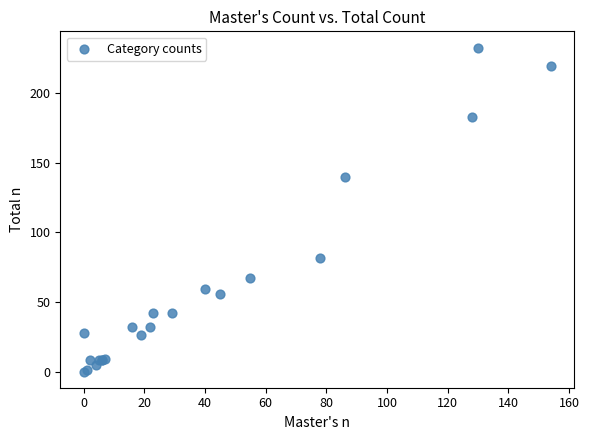

What Y value in the scatter plot is closest to 116?

140